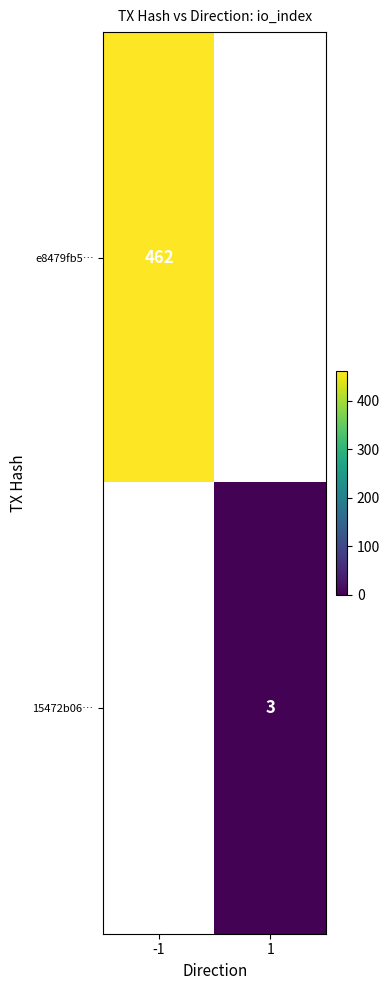

Is the value of 15472b06… at 1 greater than the value of e8479fb5… at -1?

No